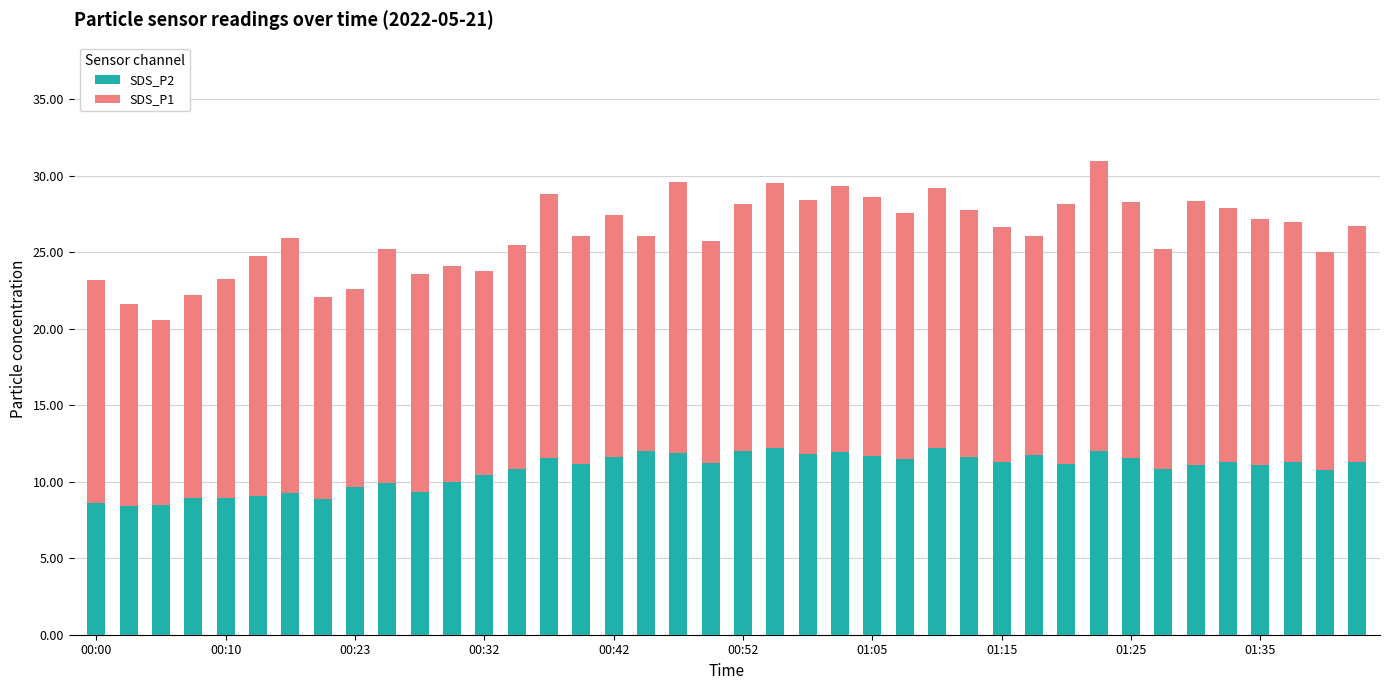

What is the difference between the second highest and minimum values in the SDS_P2 series?

3.8